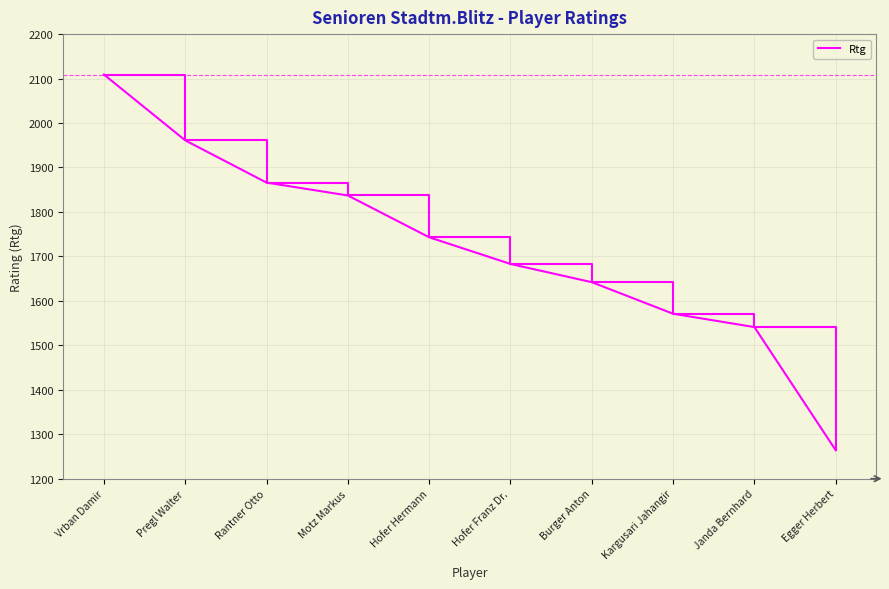

Read the value at Rantner Otto, to the nearest 50.

1850